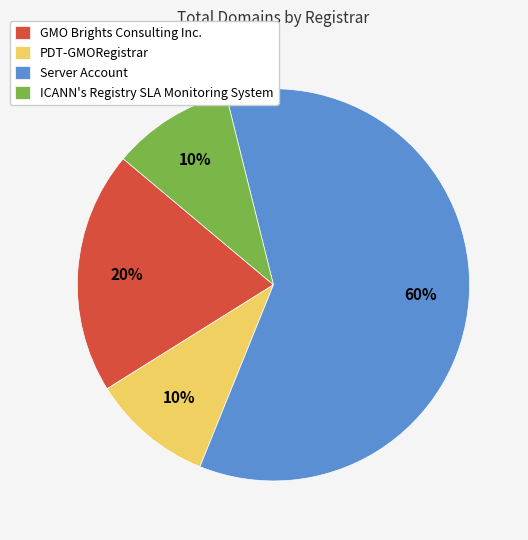

To the nearest percent, what is the average slice percentage?

25%